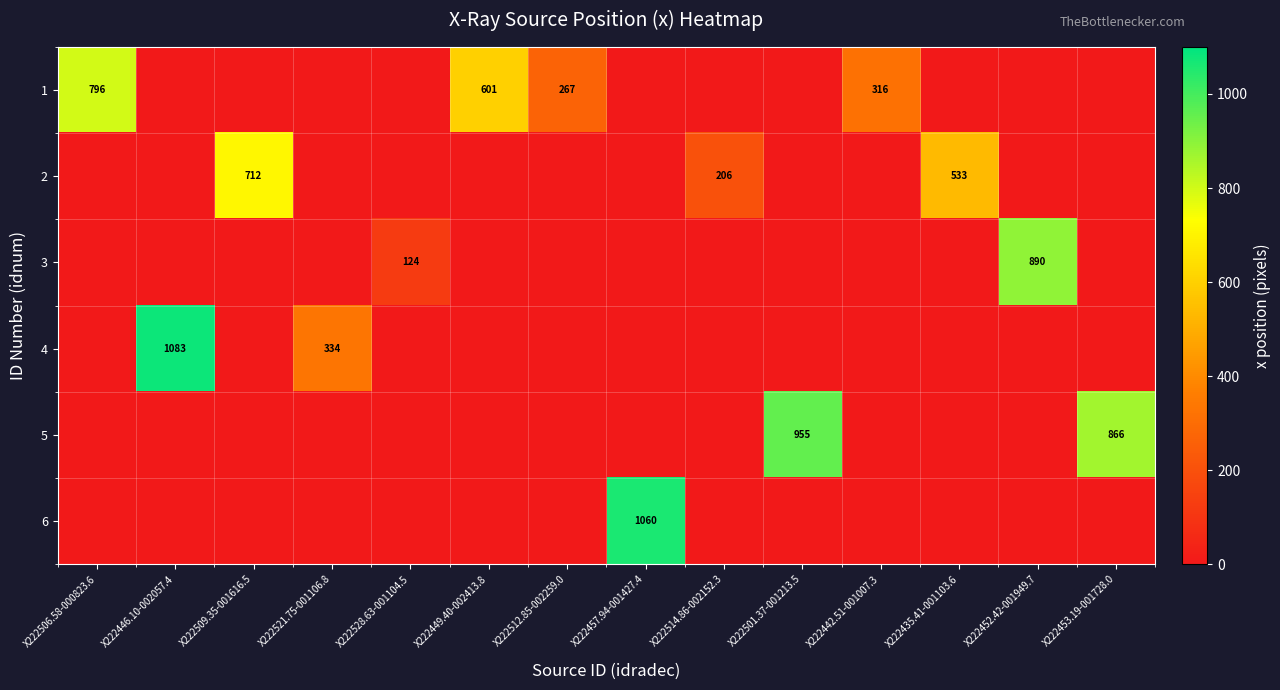

Count the number of data series in this chart.

6